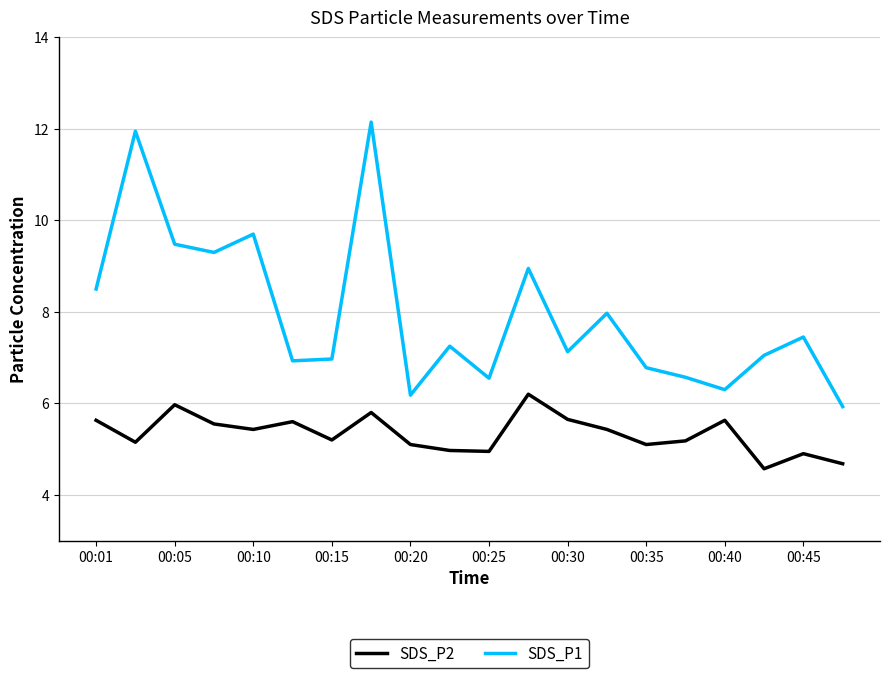

Which series has the widest spread of values?

SDS_P1